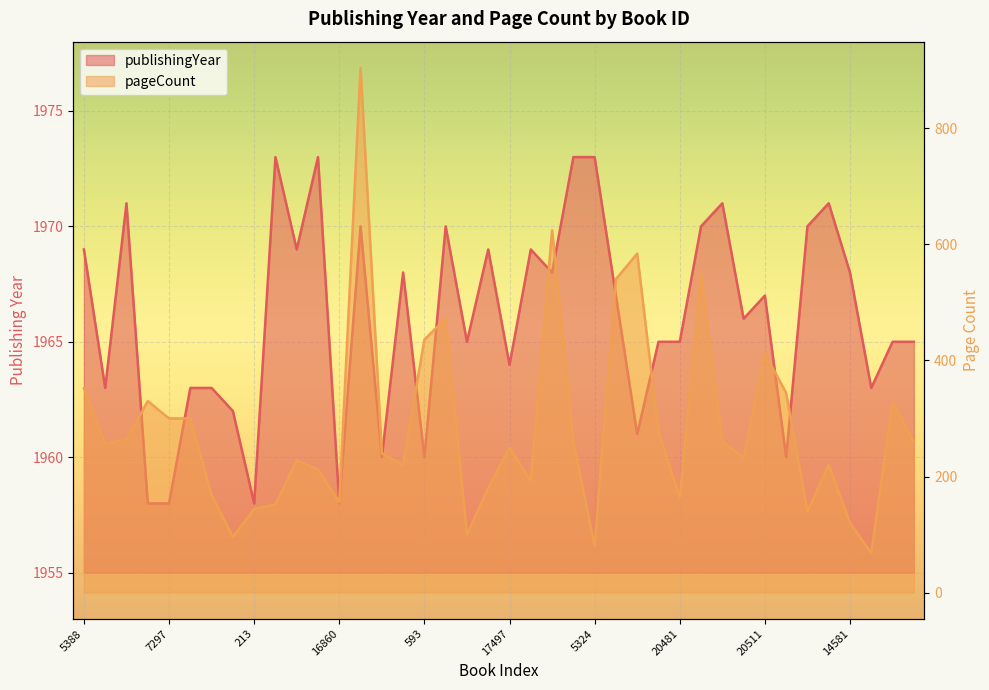

What is the sum of the pageCount values at 1645 and 16860?

412